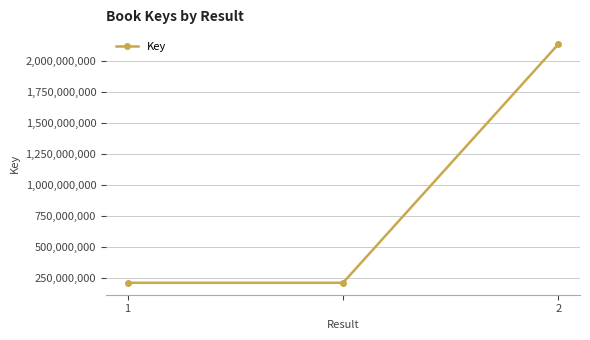

What is the average value?

852665686